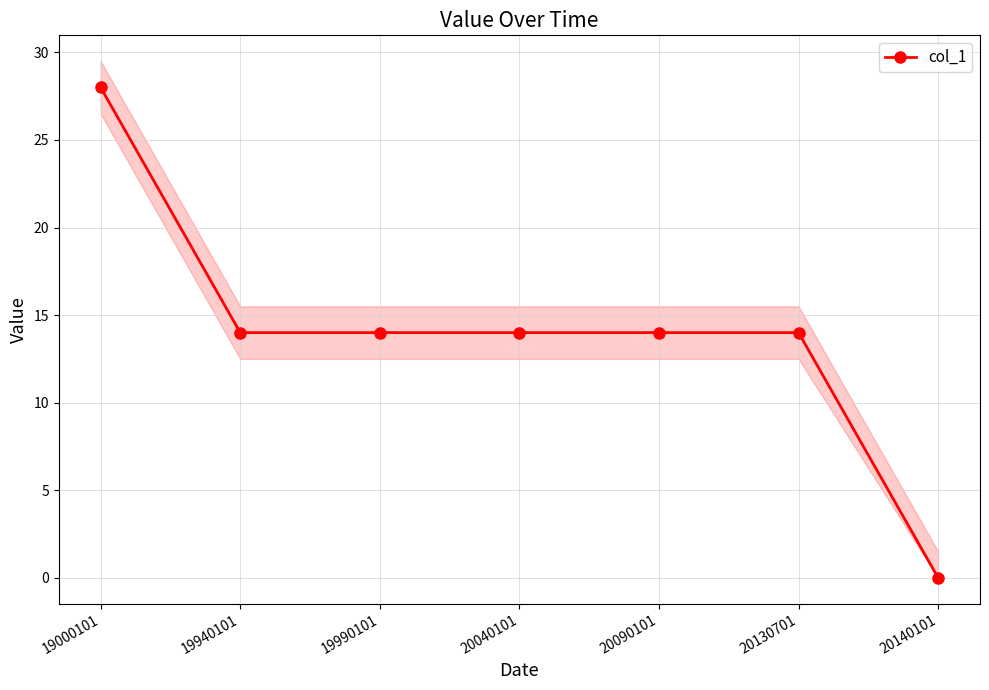

What is the value of the 1st point from the left?

28